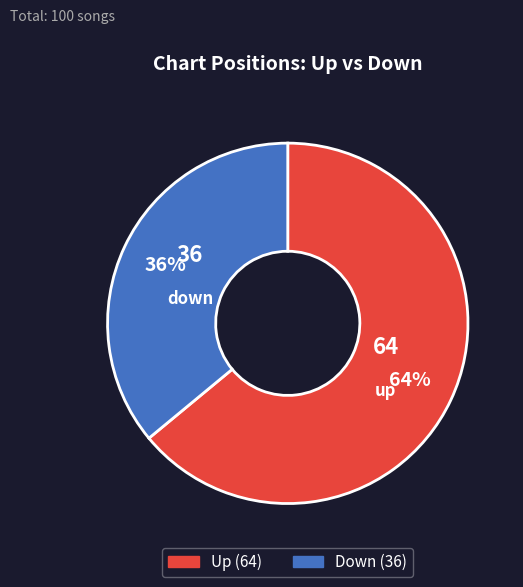

To the nearest percent, what is the difference between the largest and smallest slice percentages?

28%